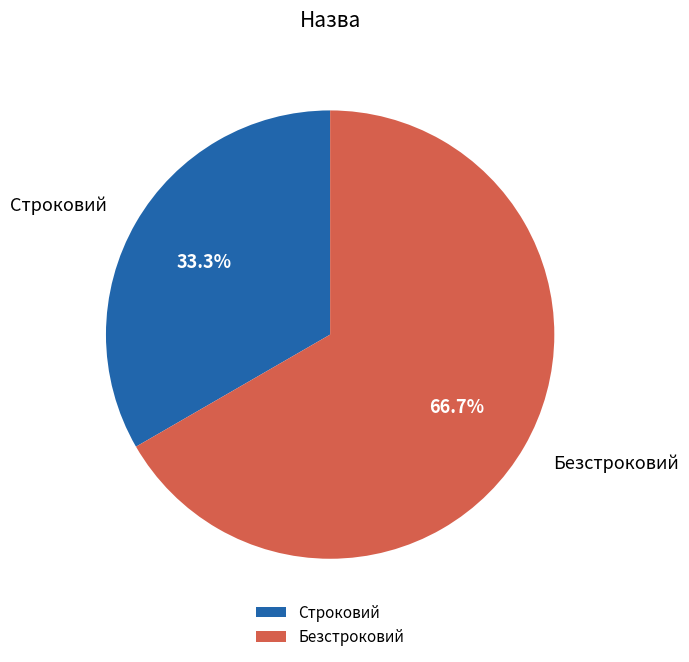

What portion of the pie excludes Строковий?

66.7%